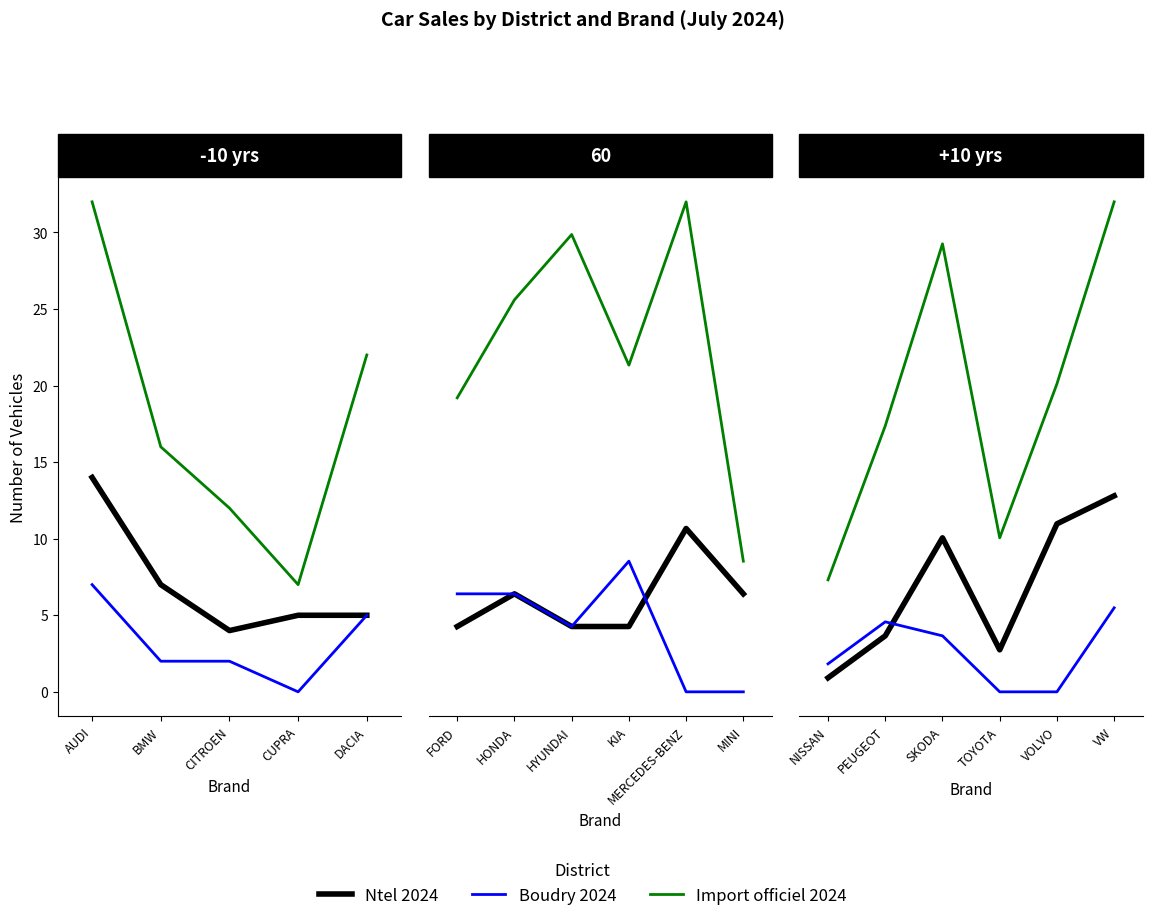

The value of Import officiel 2024 at VOLVO is 22. True or false?

True